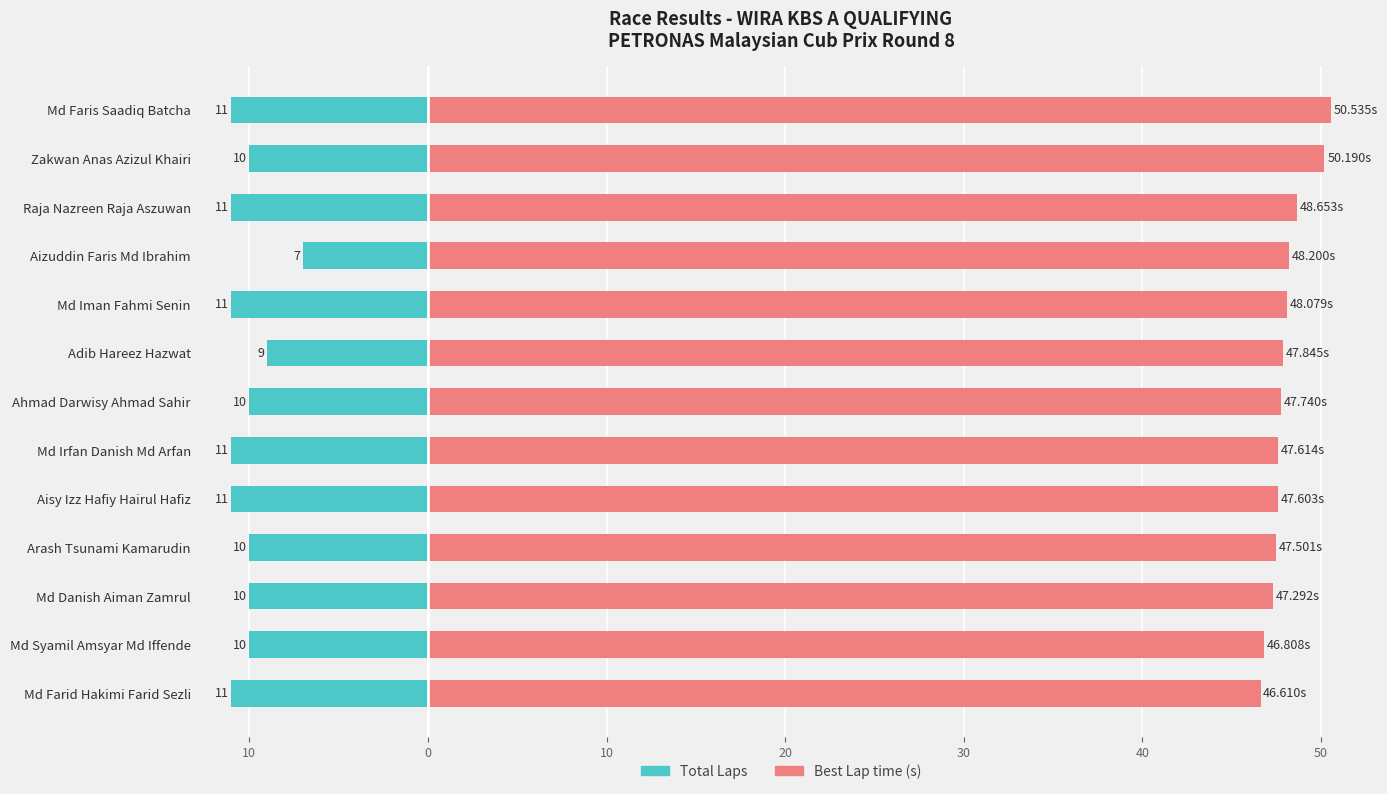

What is the difference between the Total Laps values at Md Farid Hakimi Farid Sezli and Arash Tsunami Kamarudin?

1.0